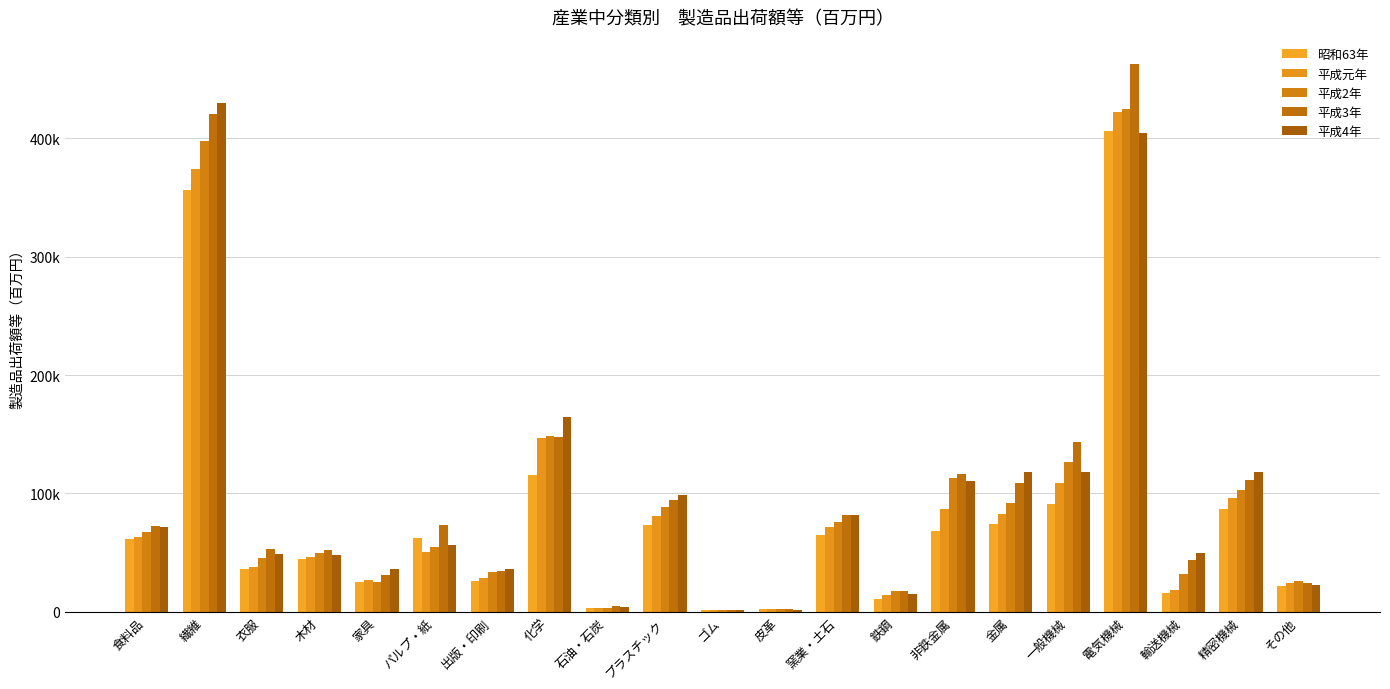

What is the highest value of the 昭和63年 series?

406191